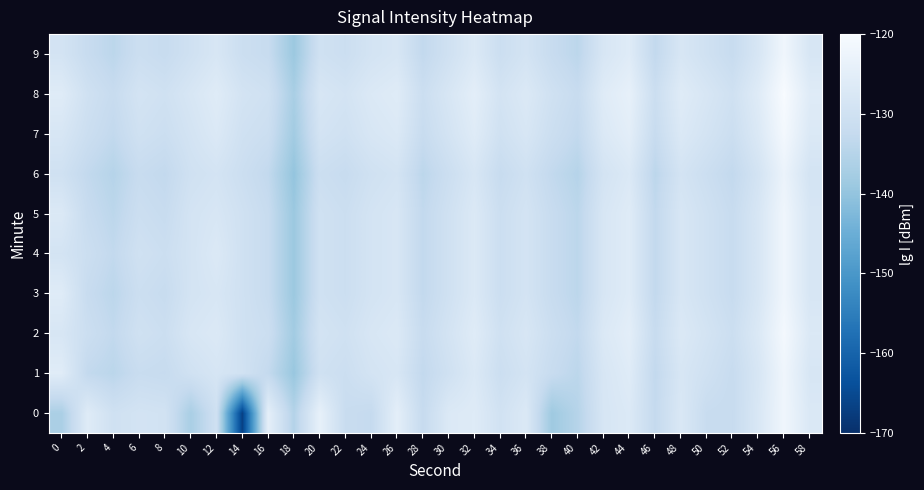

What is the greatest value displayed?

-120.0